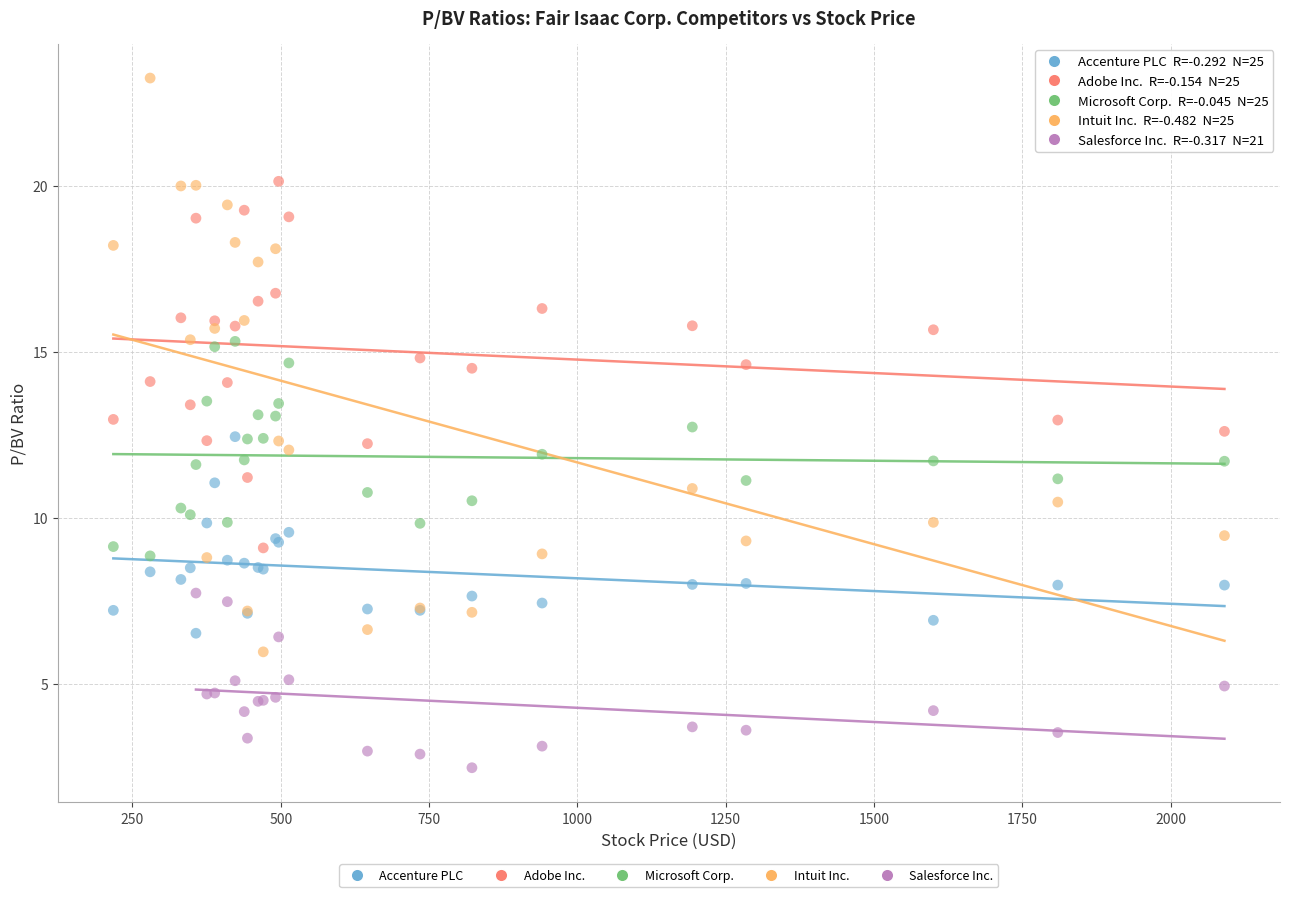

Which series has the widest spread of Y values?

Intuit Inc.